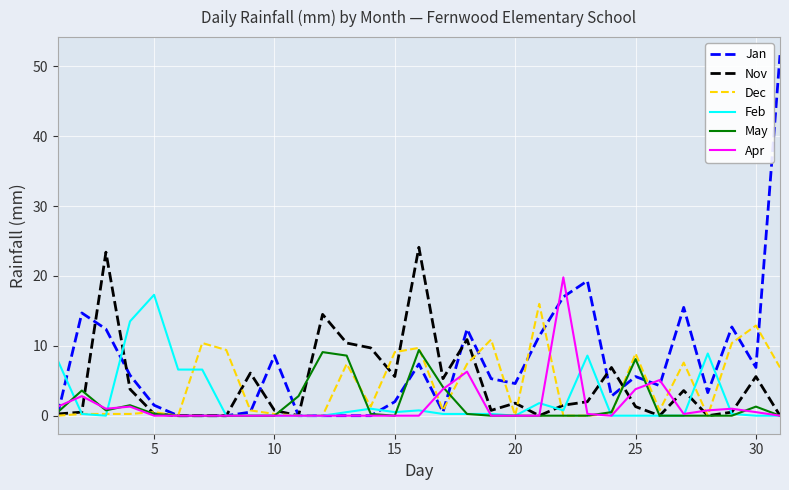

What is the highest value of the Apr series?

19.8